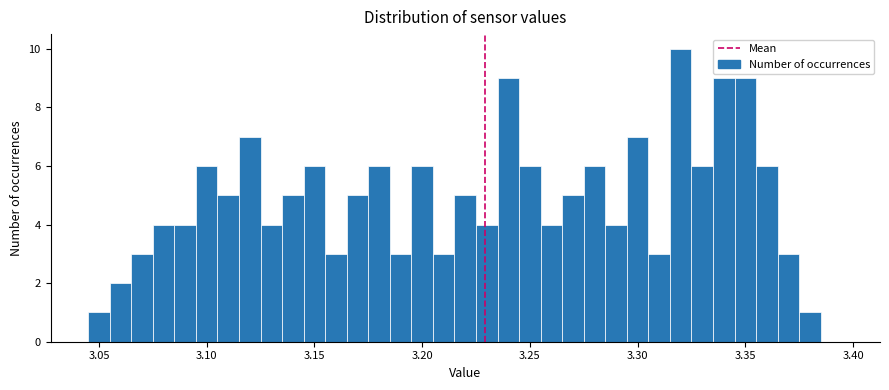

Around what value on the x-axis is the tallest bar? Give the approximate position of its centre, as read against the axis.

3.320